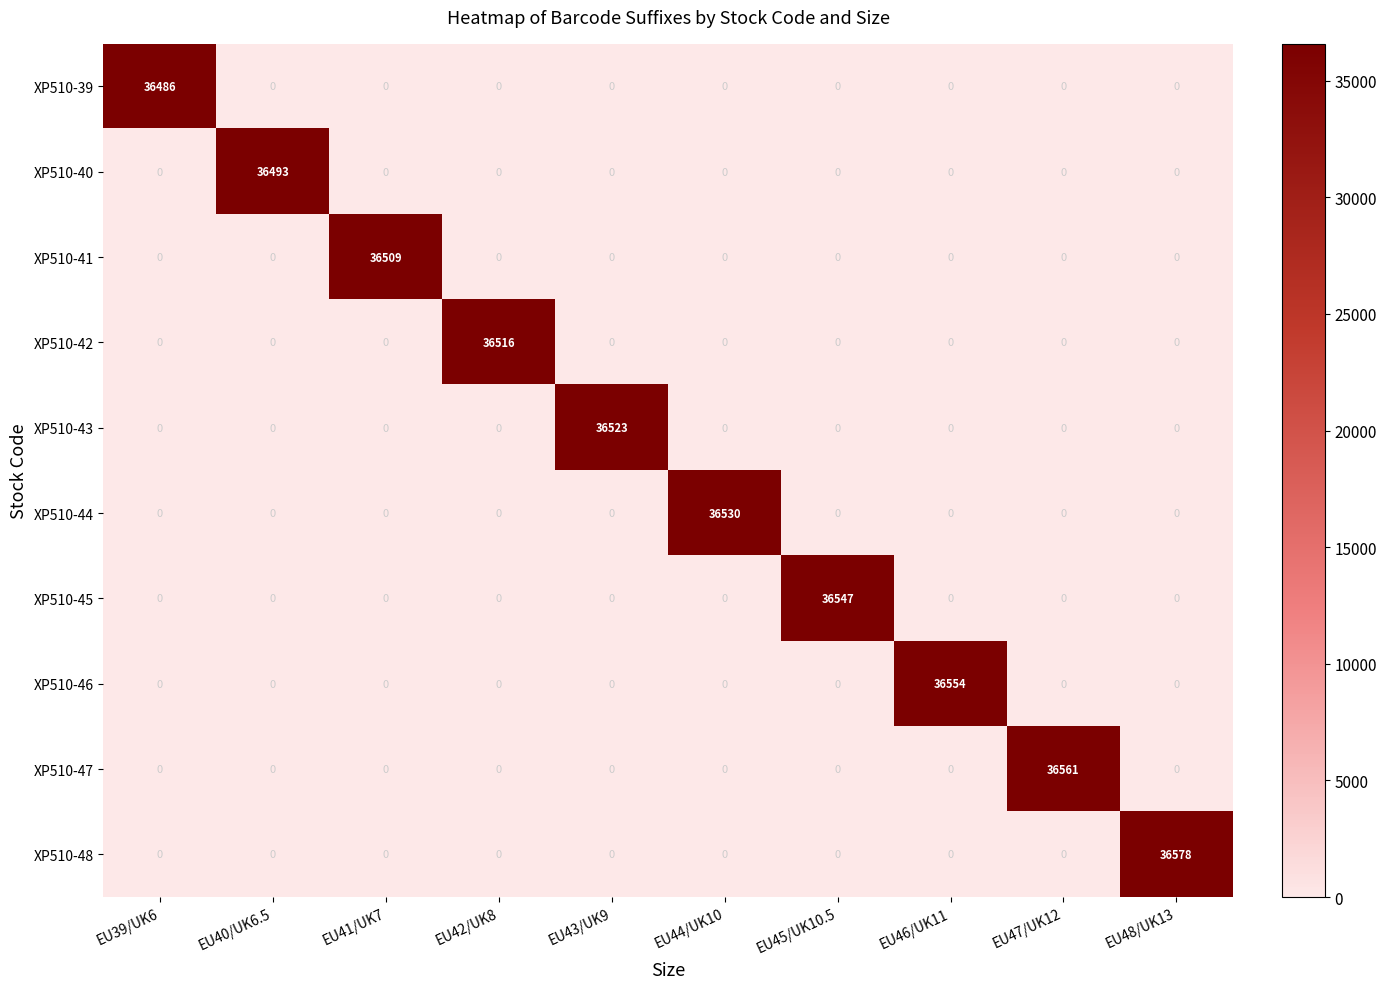

The XP510-42 series shows 0 at EU44/UK10. True or false?

True